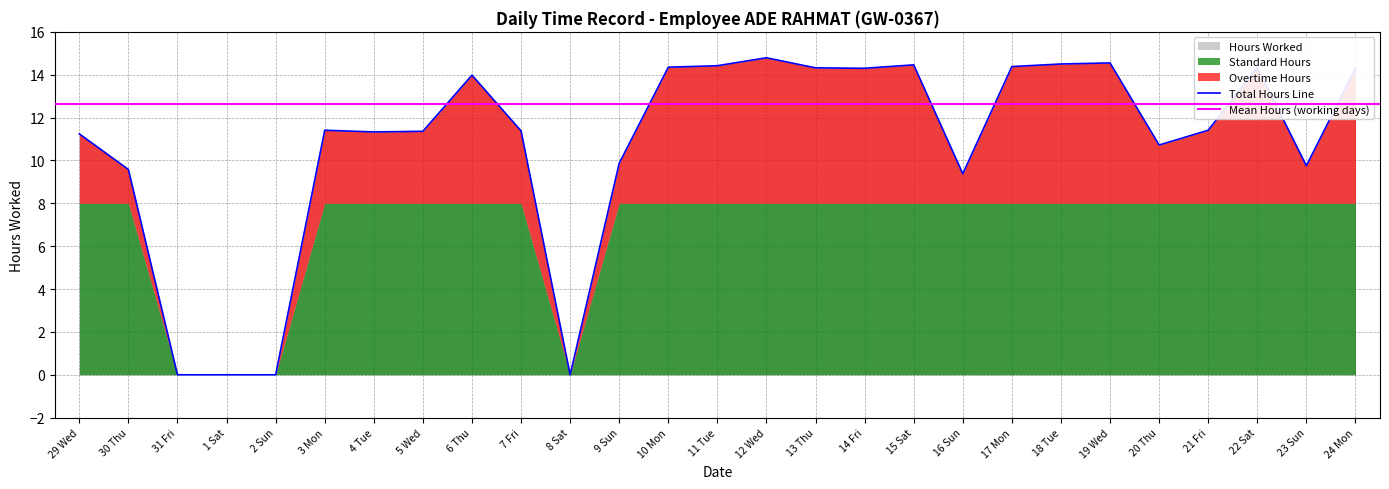

At which category does the data reach its first local peak?

3 Mon